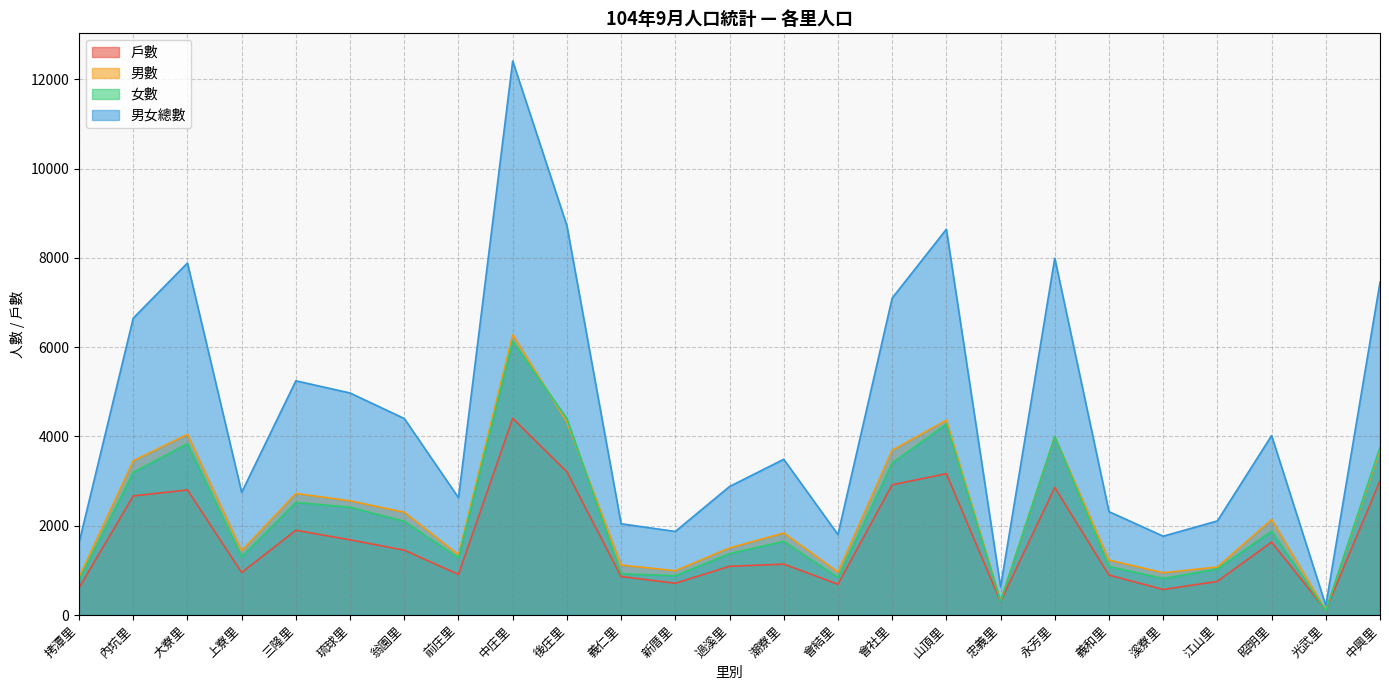

Between which two adjacent categories do 女數 and 戶數 first intersect?

昭明里 and 光武里